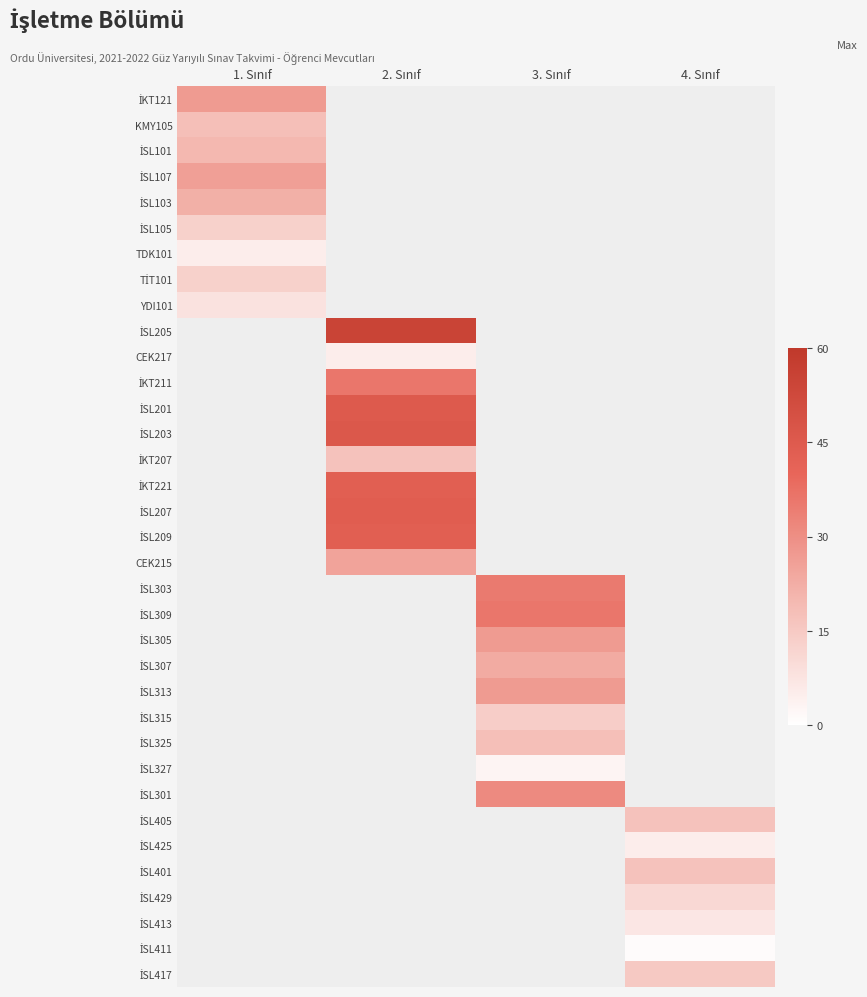

Count the number of categories in the chart.

4